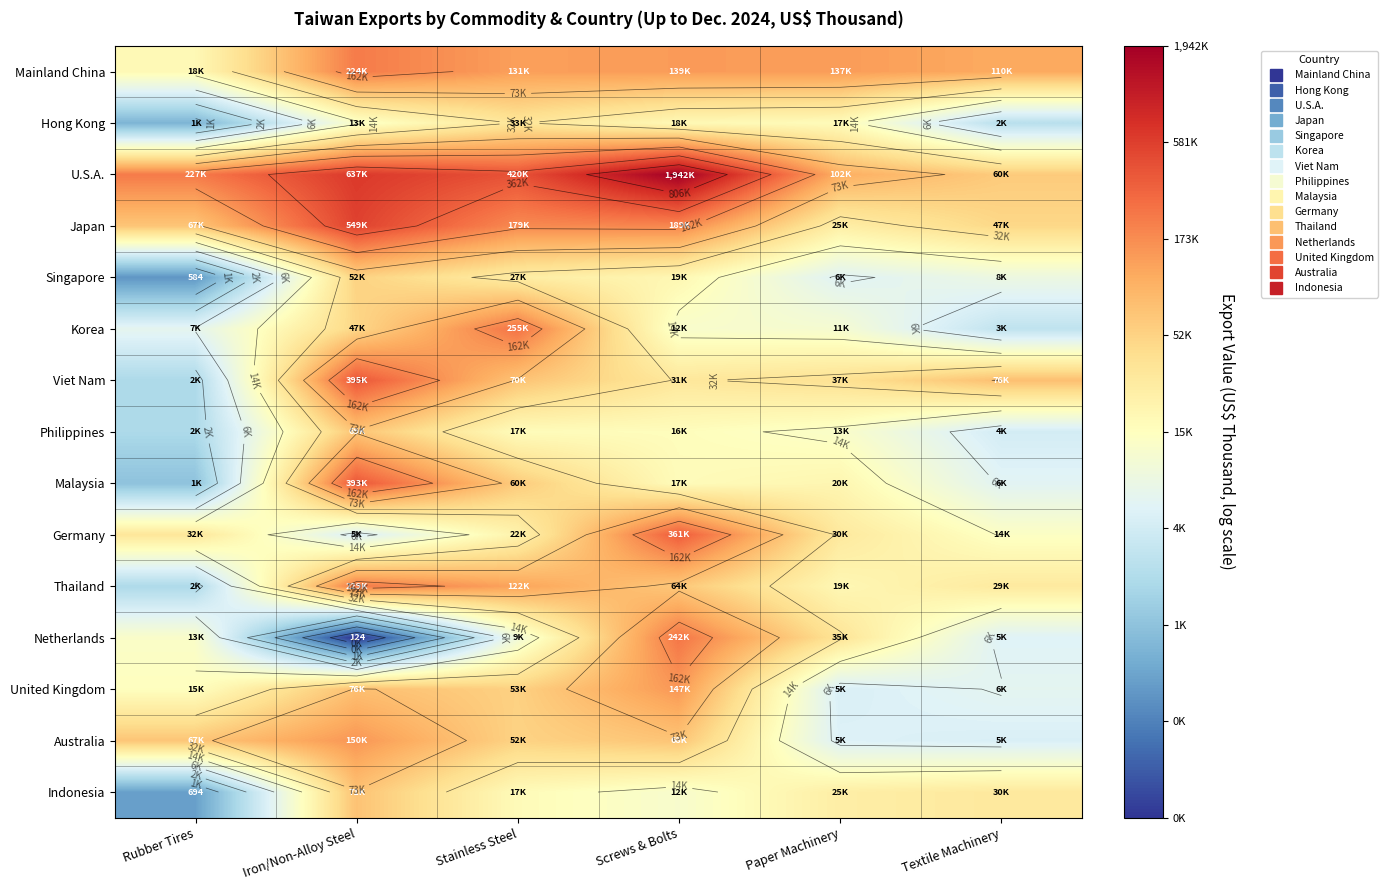

Count the number of categories in the chart.

6